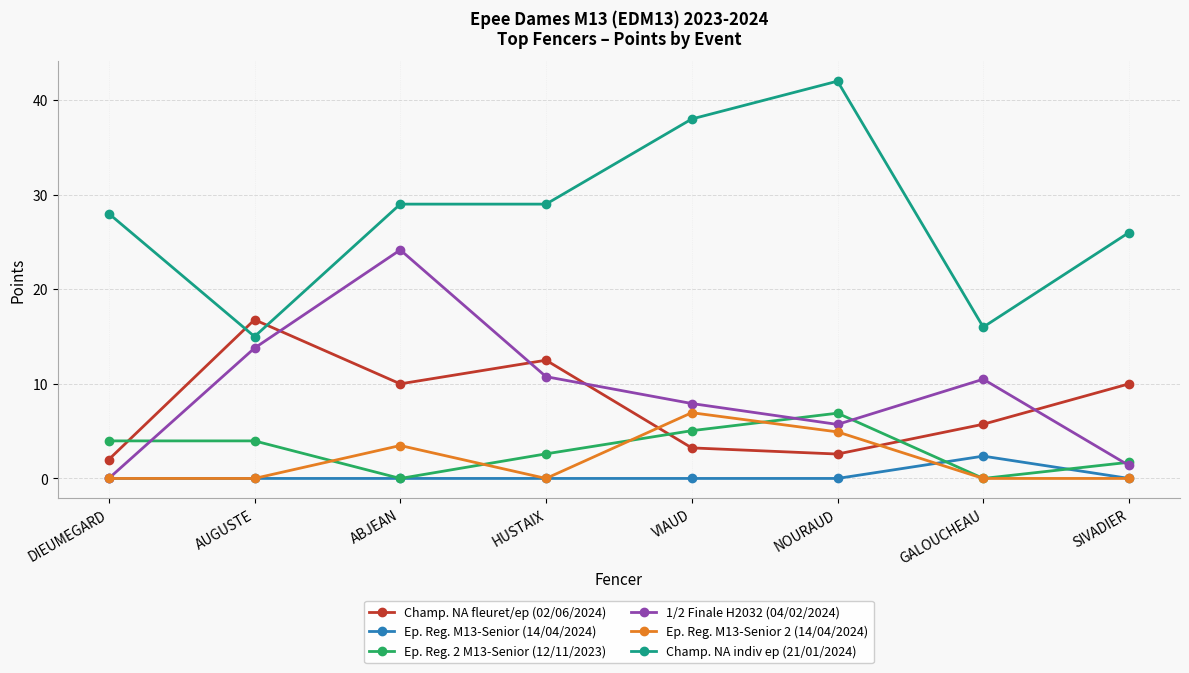

At which category does 1/2 Finale H2032 (04/02/2024) reach its first local peak?

ABJEAN